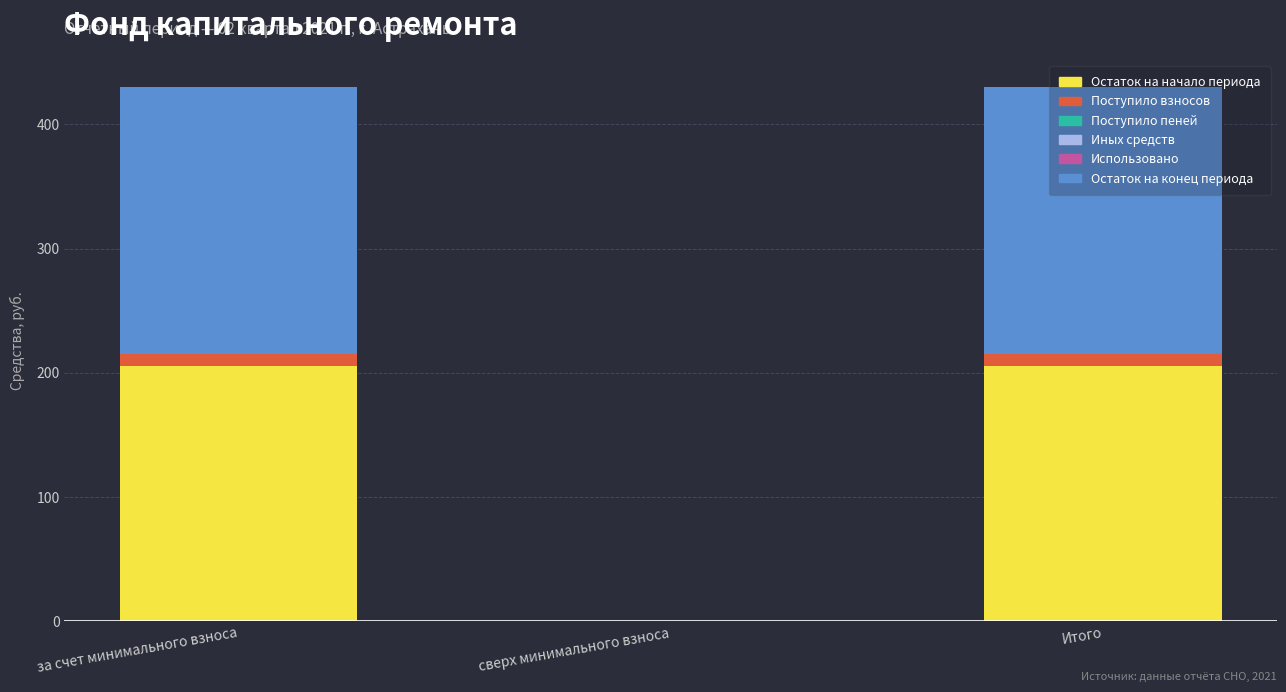

What is the total value across all series at за счет минимального взноса?

430.2